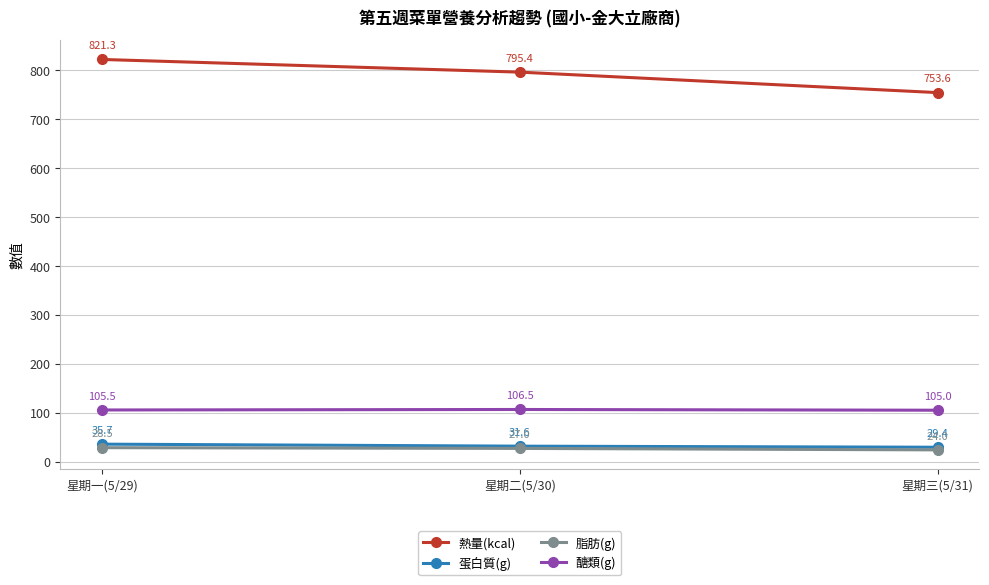

Which series changed the most between 星期二(5/30) and 星期三(5/31)?

熱量(kcal)